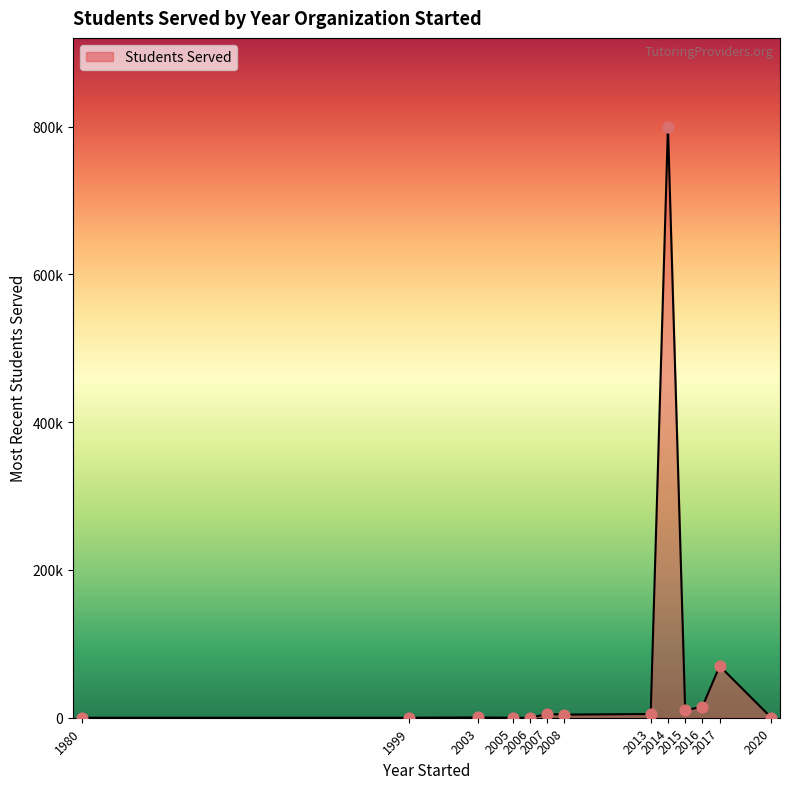

Which has a higher value, 2017 or 2013?

2017